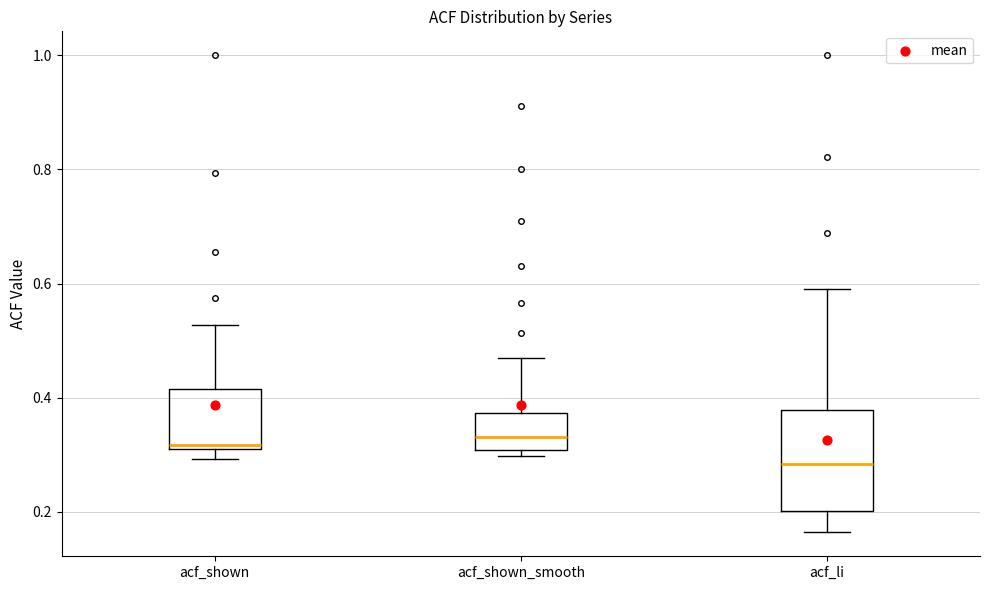

Reading left to right, transcribe this box plot: for each box, give where its median line is, the range the box spans, and where its two whiskers end, as read against the y-axis. The values are not printed on the chart, so give them approximately, as read against the axis.

acf_shown: median 0.32, box 0.30 to 0.42, whiskers 0.30 (just below the box's lower edge) to 0.52
acf_shown_smooth: median 0.34, box 0.30 to 0.38, whiskers 0.30 (just below the box's lower edge) to 0.46
acf_li: median 0.28, box 0.20 to 0.38, whiskers 0.16 to 0.60